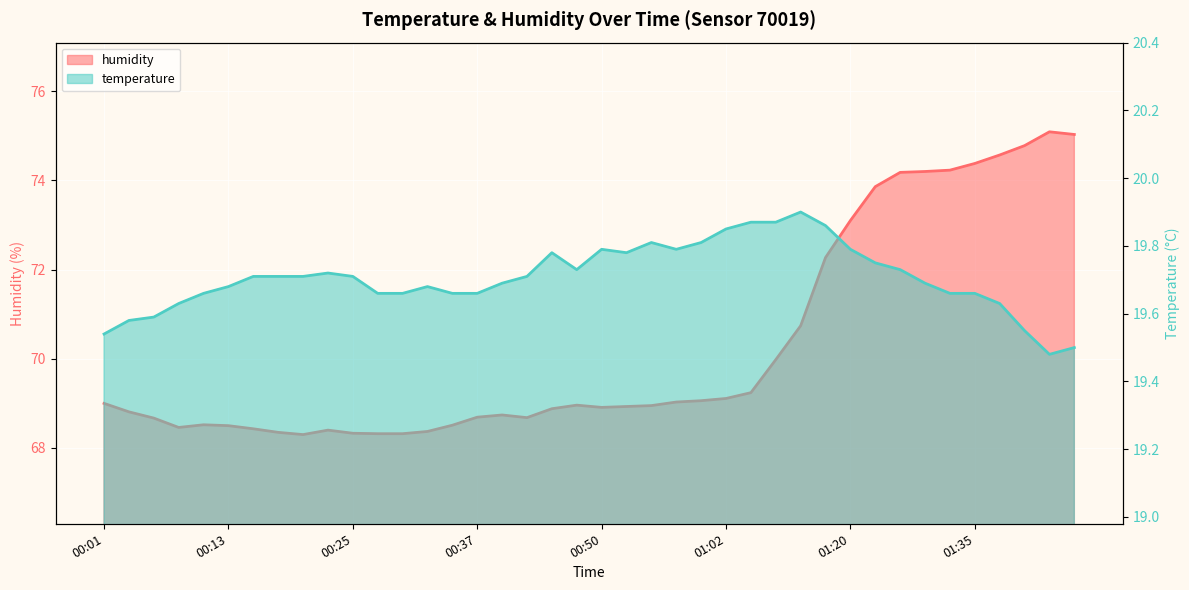

List the series in order of their overall mean, lowest first.

temperature, humidity